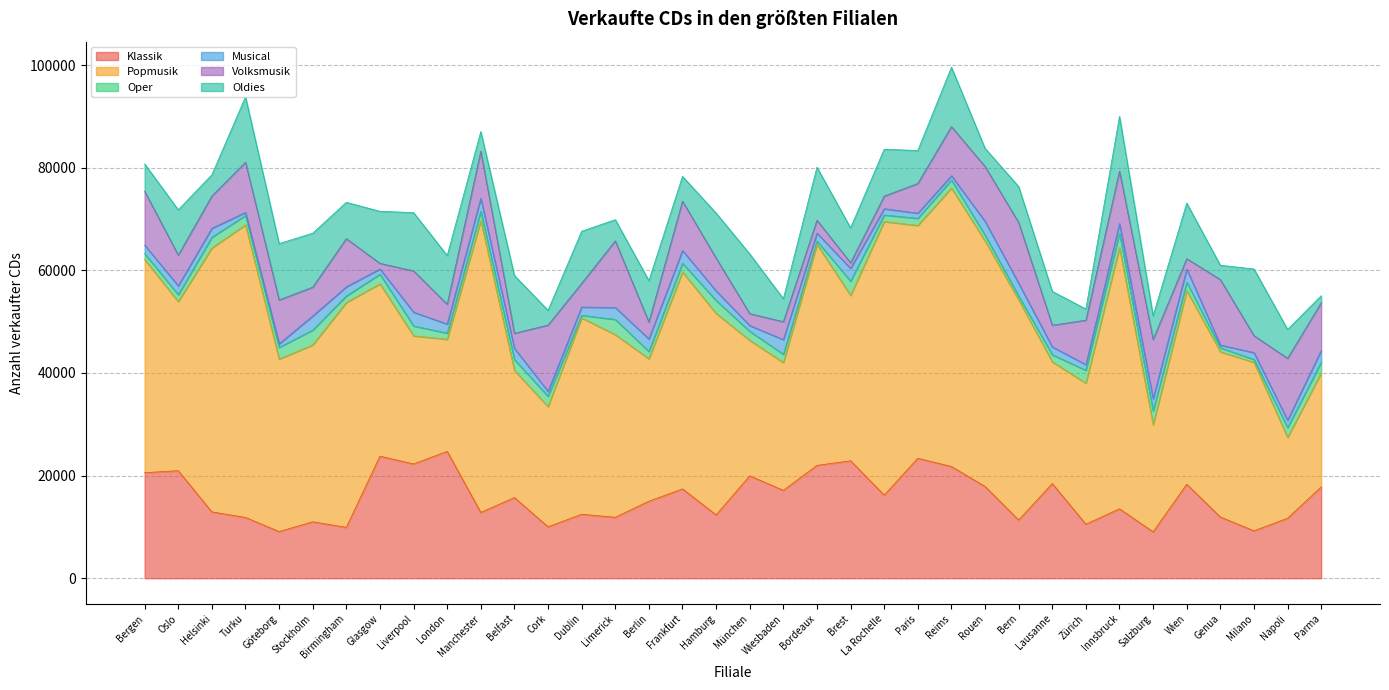

Reading left to right, list all the values displayed in this chart.

Klassik: 20563	20955	12927	11846	9097	10998	9921	23790	22267	24727	12828	15721	10026	12468	11876	15012	17406	12350	19961	17123	21991	22886	16198	23376	21774	17887	11349	18450	10526	13528	9049	18318	11935	9237	11694	17789
Popmusik: 41553	32942	51430	57018	33621	34465	43816	33582	24964	21837	56858	24760	23421	38262	35589	27758	42261	39244	26400	24906	43067	32222	53307	45370	54265	47842	42895	23719	27487	50899	20880	37736	32194	32845	15733	22212
Oper: 1132	1359	2080	1821	2259	2893	1260	1865	1931	1199	1819	2127	2004	502	2967	1415	1708	2530	1755	1609	635	2781	1275	1387	1547	1110	733	1389	2510	2775	2682	1601	769	553	1928	2073
Musical: 1669	1729	1748	592	693	2747	1793	1020	2689	1779	2535	2183	975	1606	2328	2440	2482	1856	1121	2855	1553	2489	1218	997	831	2702	2491	1525	1108	1915	2361	2576	539	1332	1433	2310
Volksmusik: 10485	5975	6297	9780	8554	5615	9383	1094	8043	3835	9153	2937	12903	4622	12971	3288	9613	6405	2320	3494	2512	1090	2459	5792	9581	10686	11843	4220	8654	10208	11568	2039	12762	3302	12061	9291
Oldies: 5325	8833	4131	12736	10979	10510	7078	10143	11352	9502	3836	11260	2876	10148	4133	8068	4824	8755	11628	4475	10327	6799	9124	6421	11572	3538	7003	6590	2175	10662	4600	10827	2782	12989	5634	1376